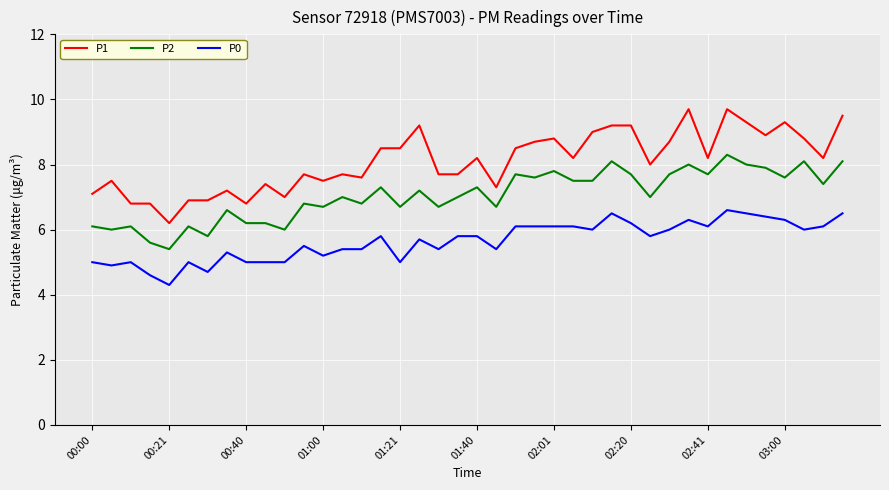

What is the smallest value displayed?

4.3